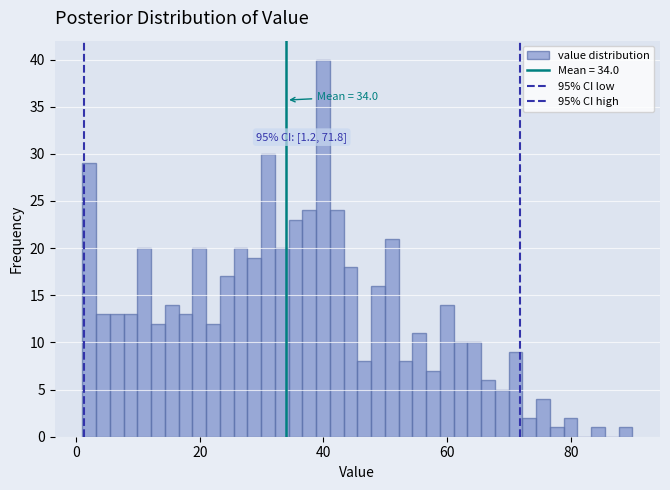

Read against the x-axis, roughly where is the centre of the tallest bar?

40